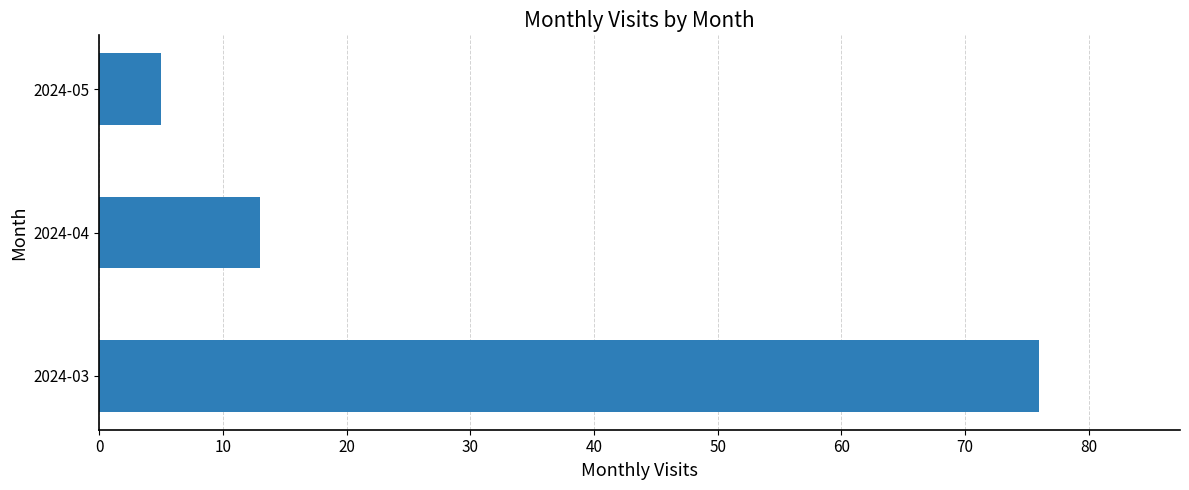

What is the difference between the maximum and minimum values?

71